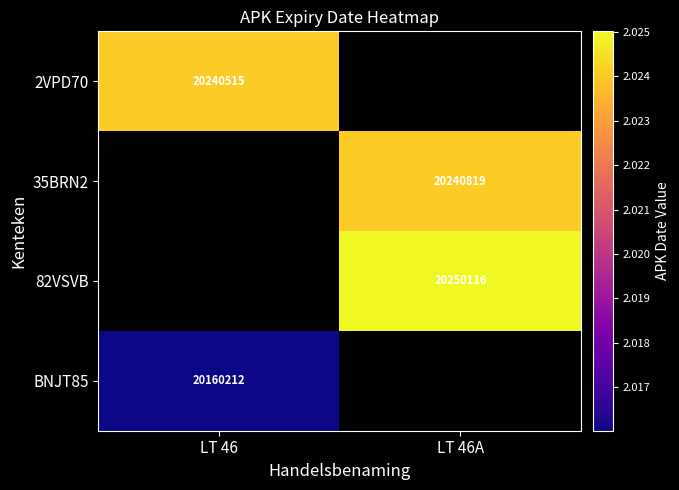

The 82VSVB series shows 33740258 at LT 46A. True or false?

False